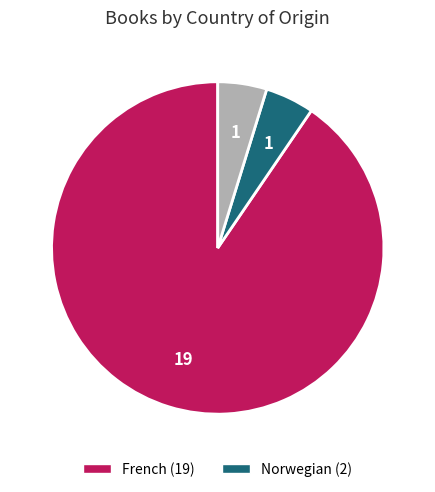

Is there any slice that represents more than half of the pie?

Yes